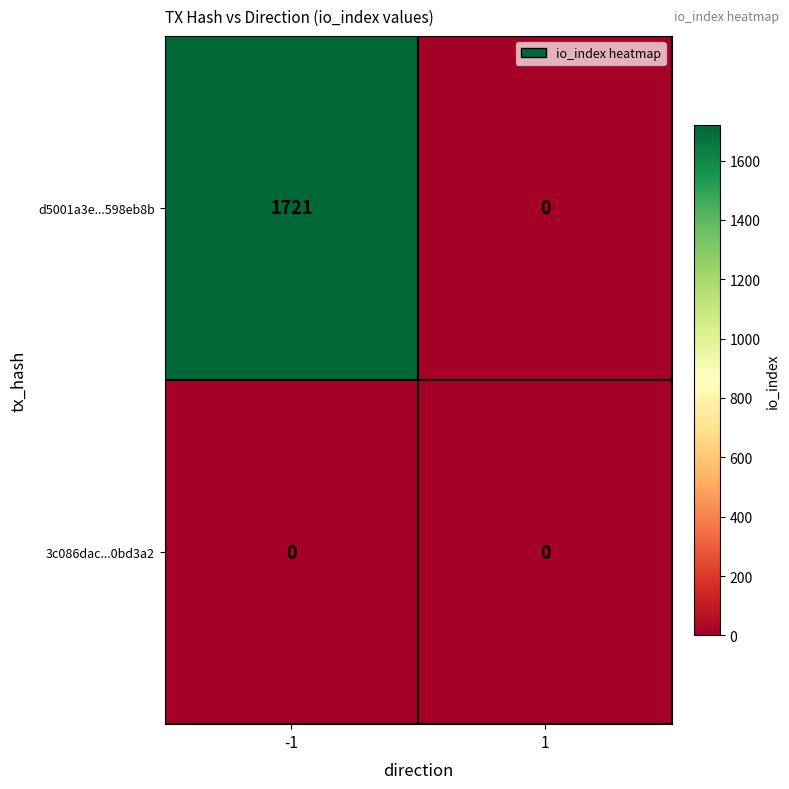

What is the spread (max minus min) of values at -1?

1721